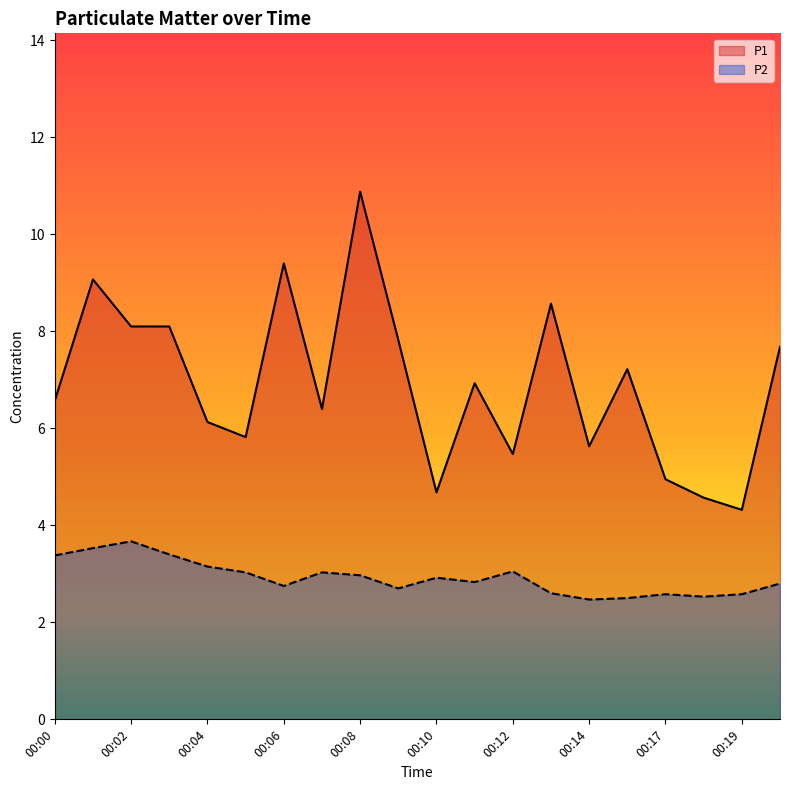

What is the maximum value for P1?

10.9